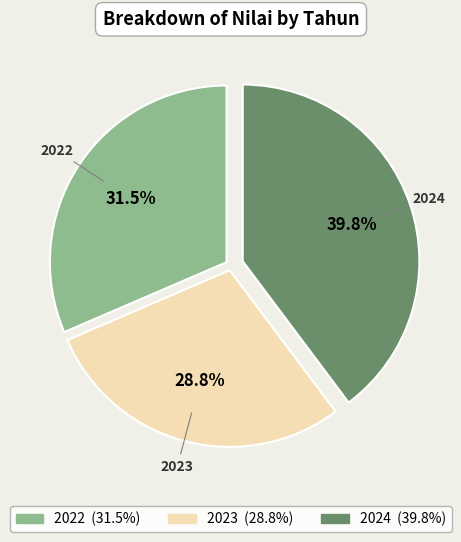

To the nearest percent, what is the difference between the largest and smallest slice percentages?

11%